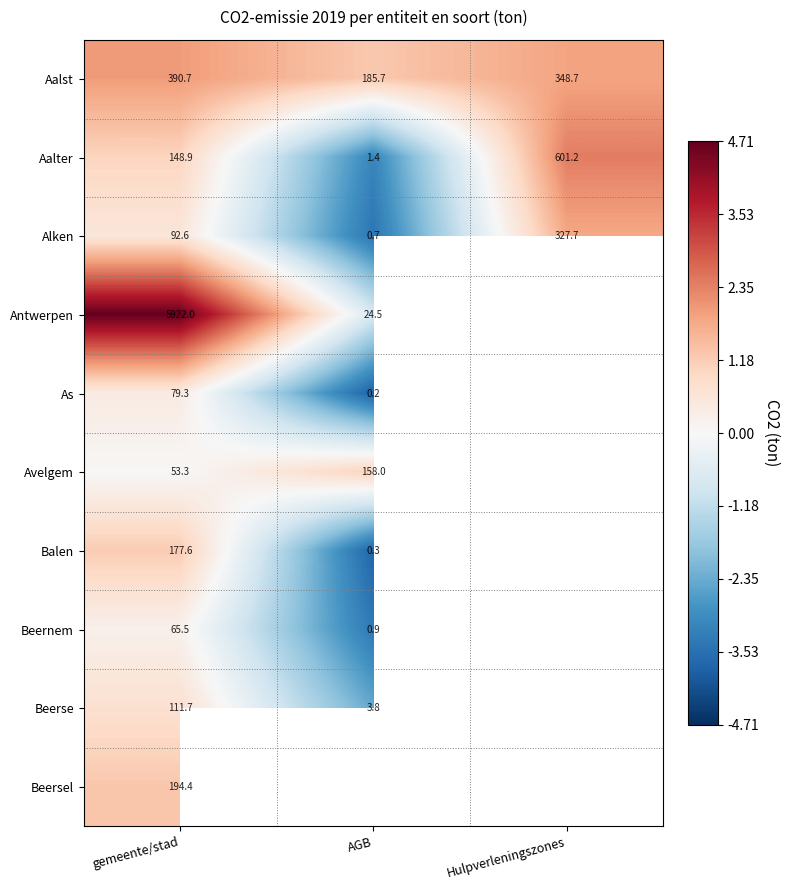

Is it true that Aalter equals -1.3 at AGB?

False